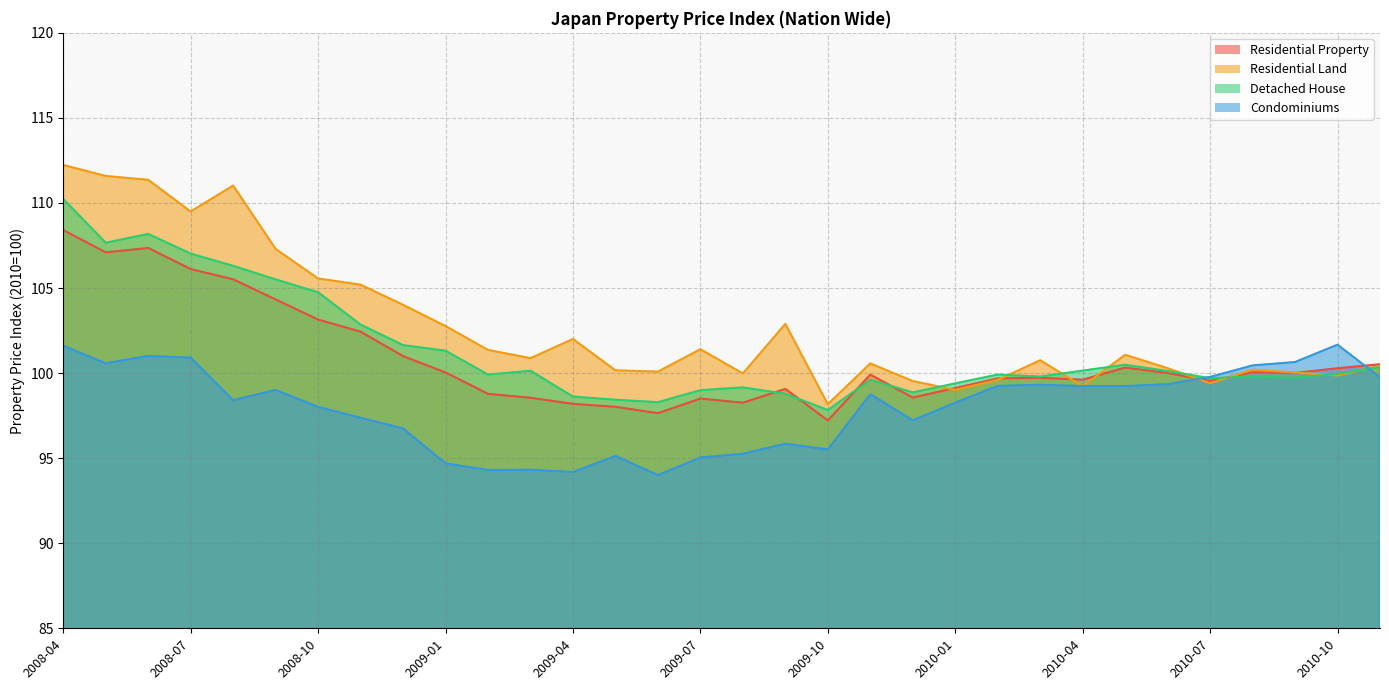

Is the value of Condominiums at 2008-07 greater than the value of Residential Land at 2008-06?

No